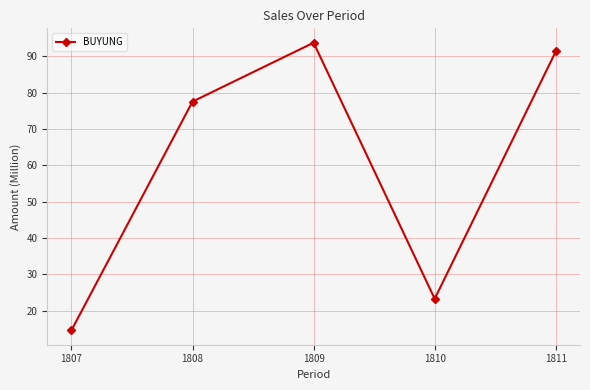

At which category does the chart reach its minimum across all series?

1807